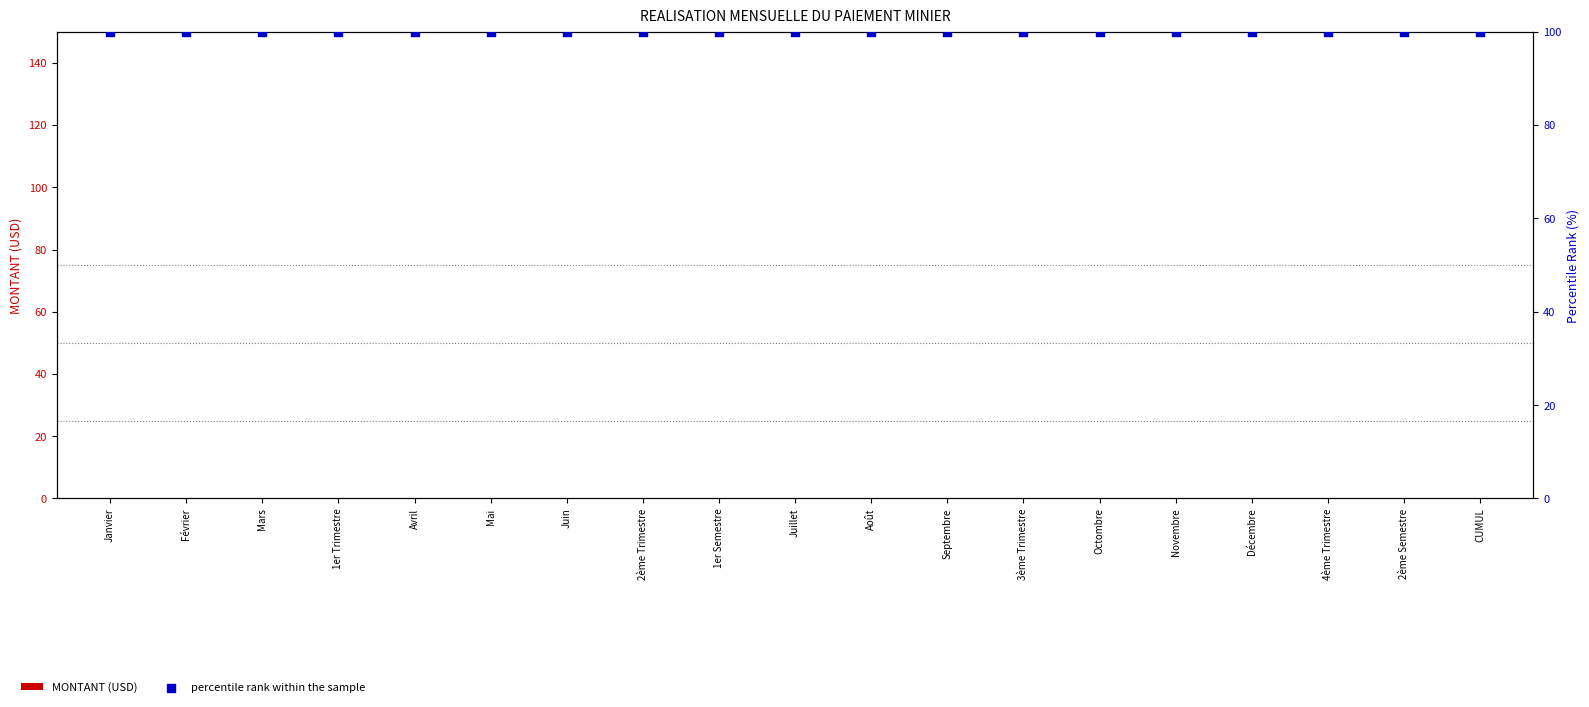

Which series has the largest total across all categories?

percentile rank within the sample